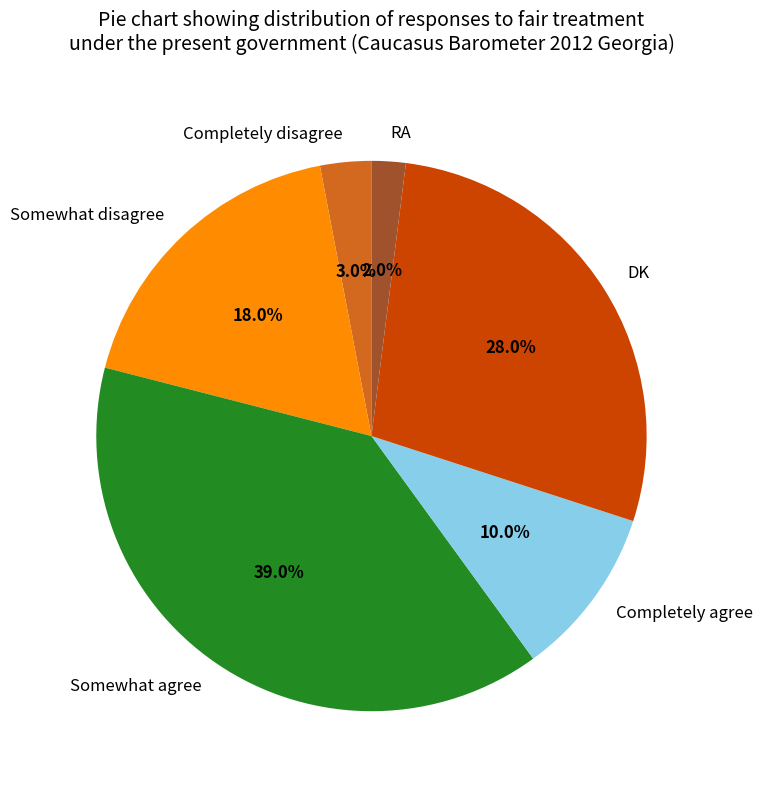

What percentage is the RA slice, to the nearest percent?

2%